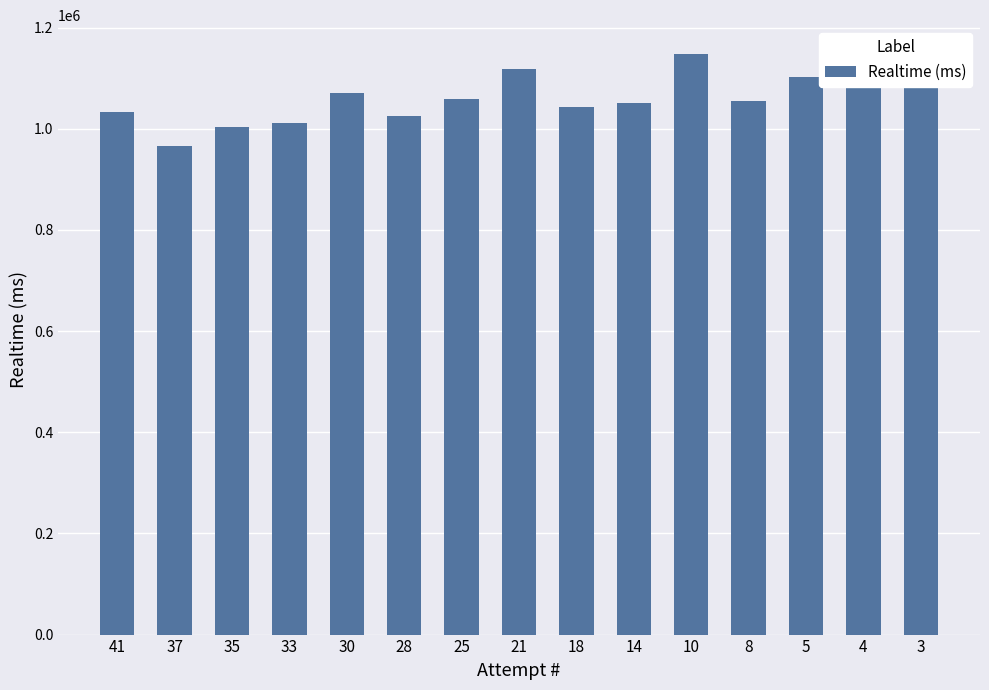

What is the change in value from 33 to 4?

+100823